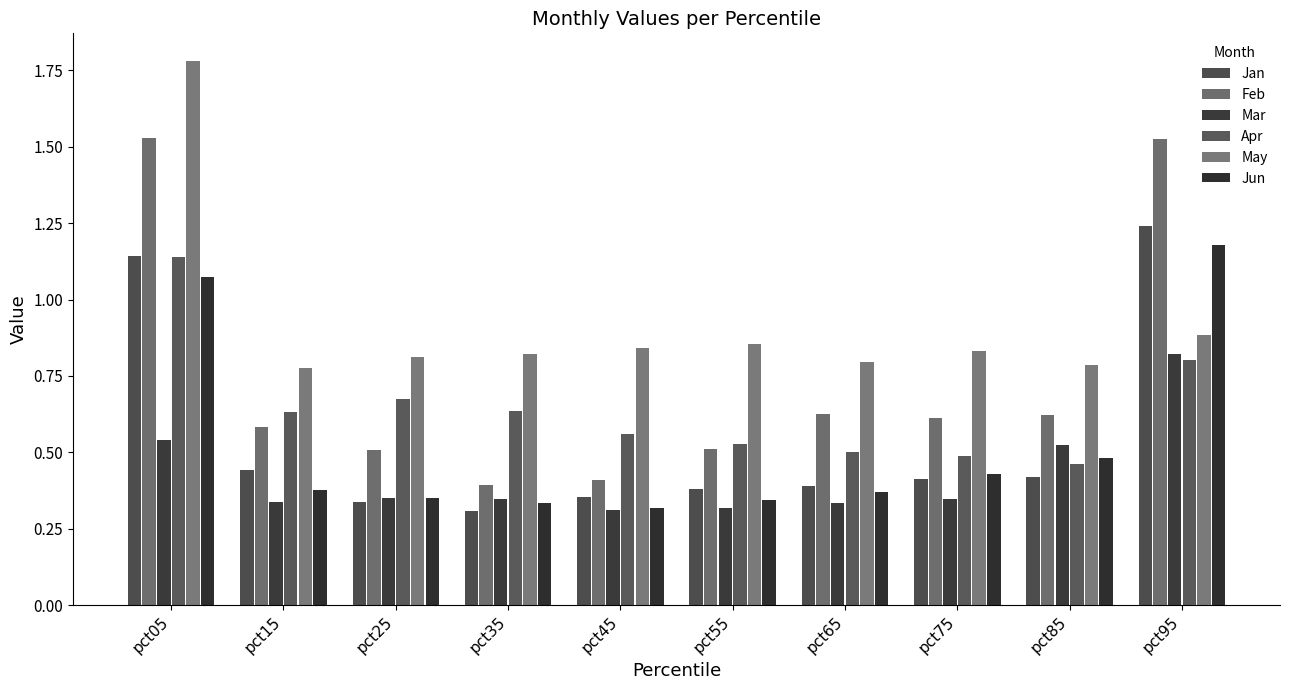

Does the chart contain stacked bars?

No